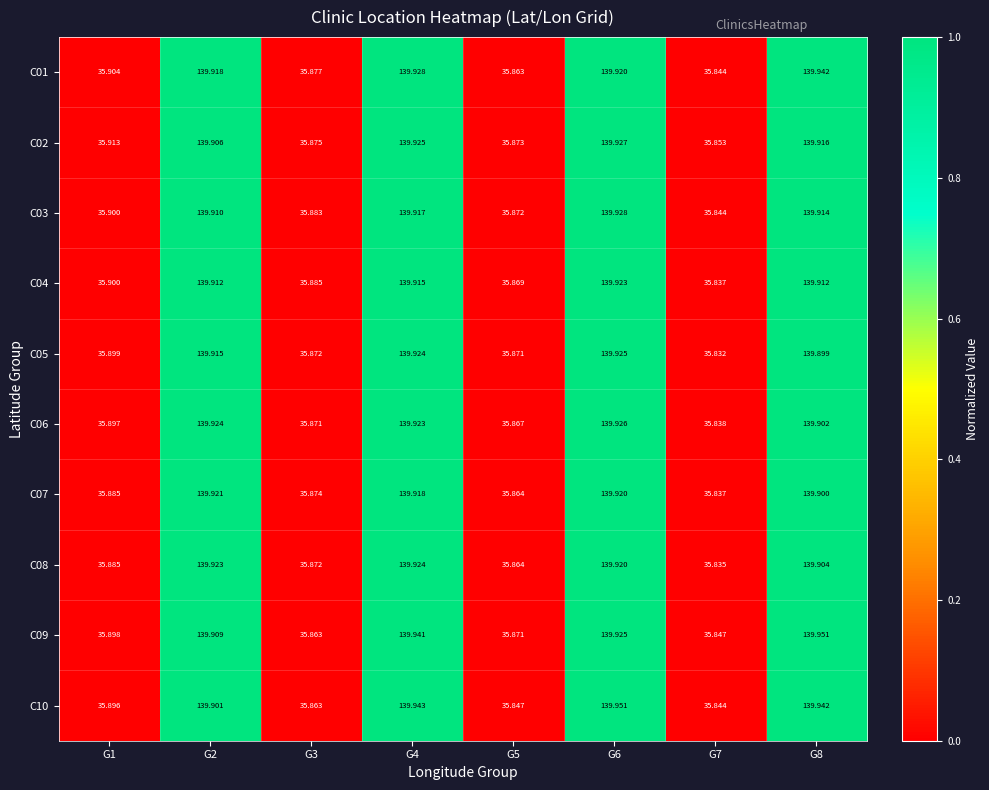

Count the number of categories in the chart.

8